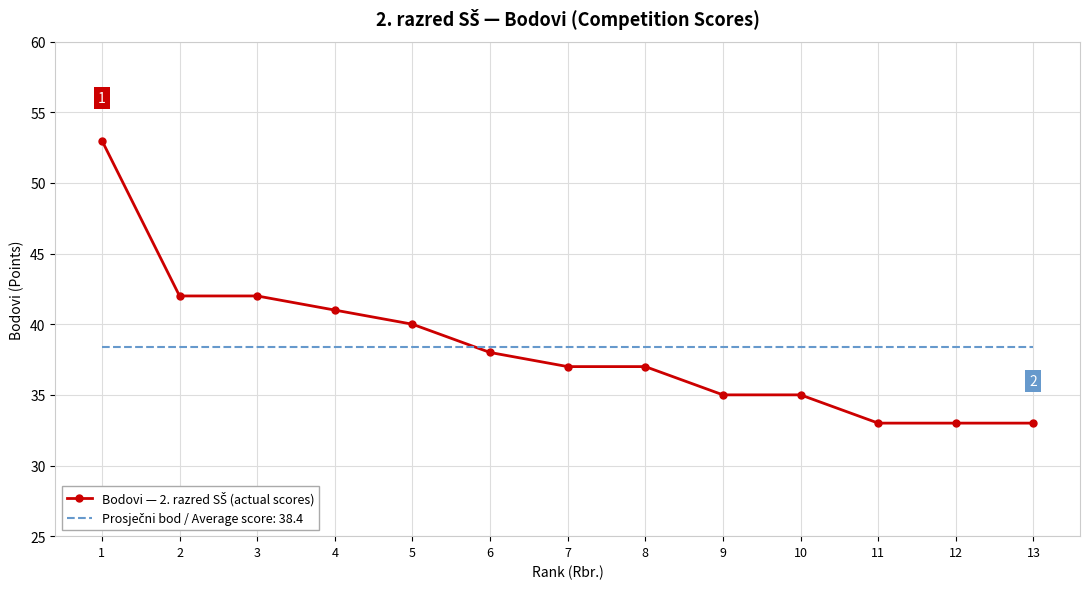

What is the total value across all series at 1?

91.4